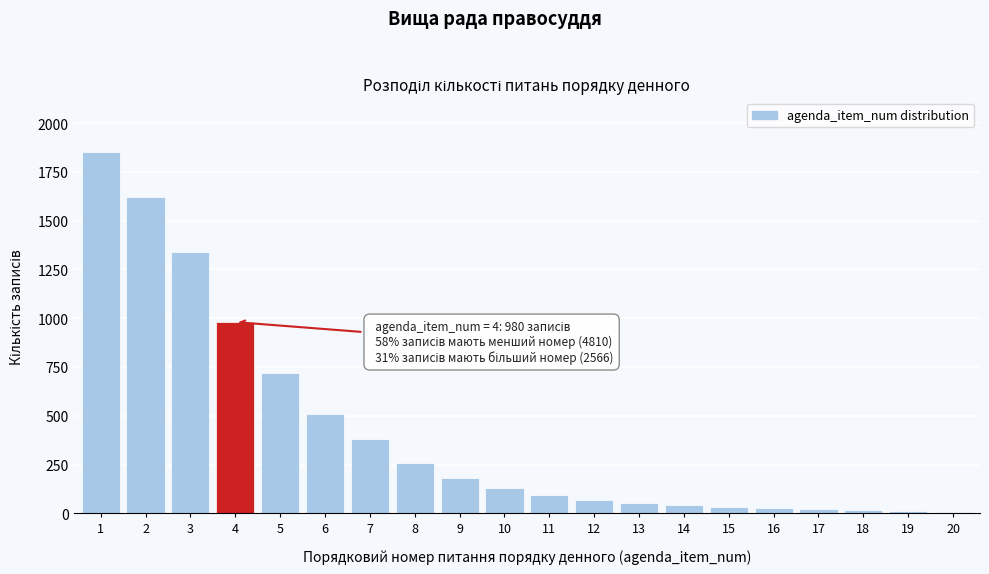

Approximately how many times larger is the value at 1 compared to 11?

19.5